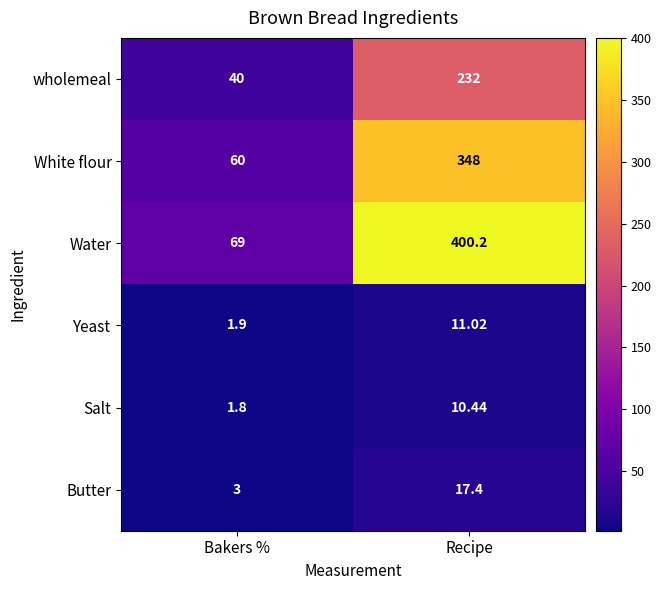

Between Bakers % and Recipe, which series saw the biggest shift?

Water